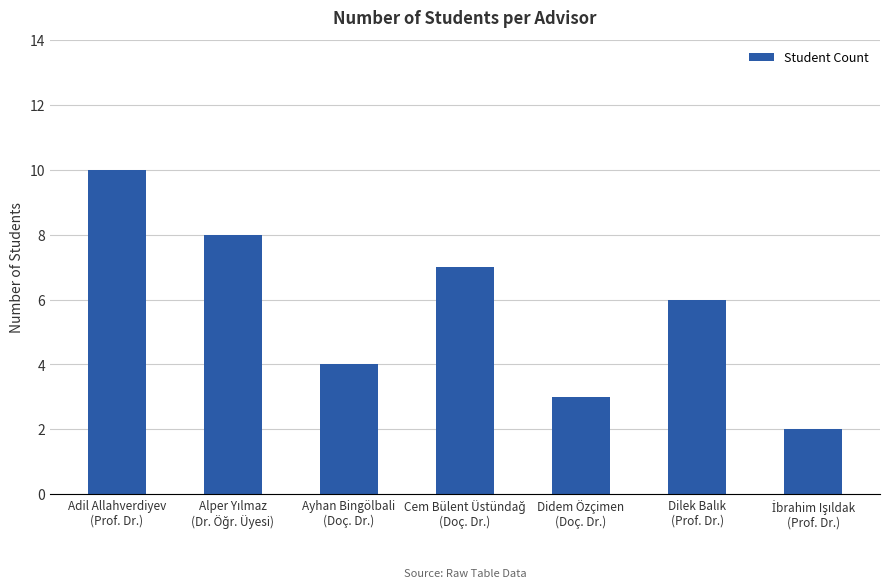

Are the bars grouped side by side (vs. stacked)?

No